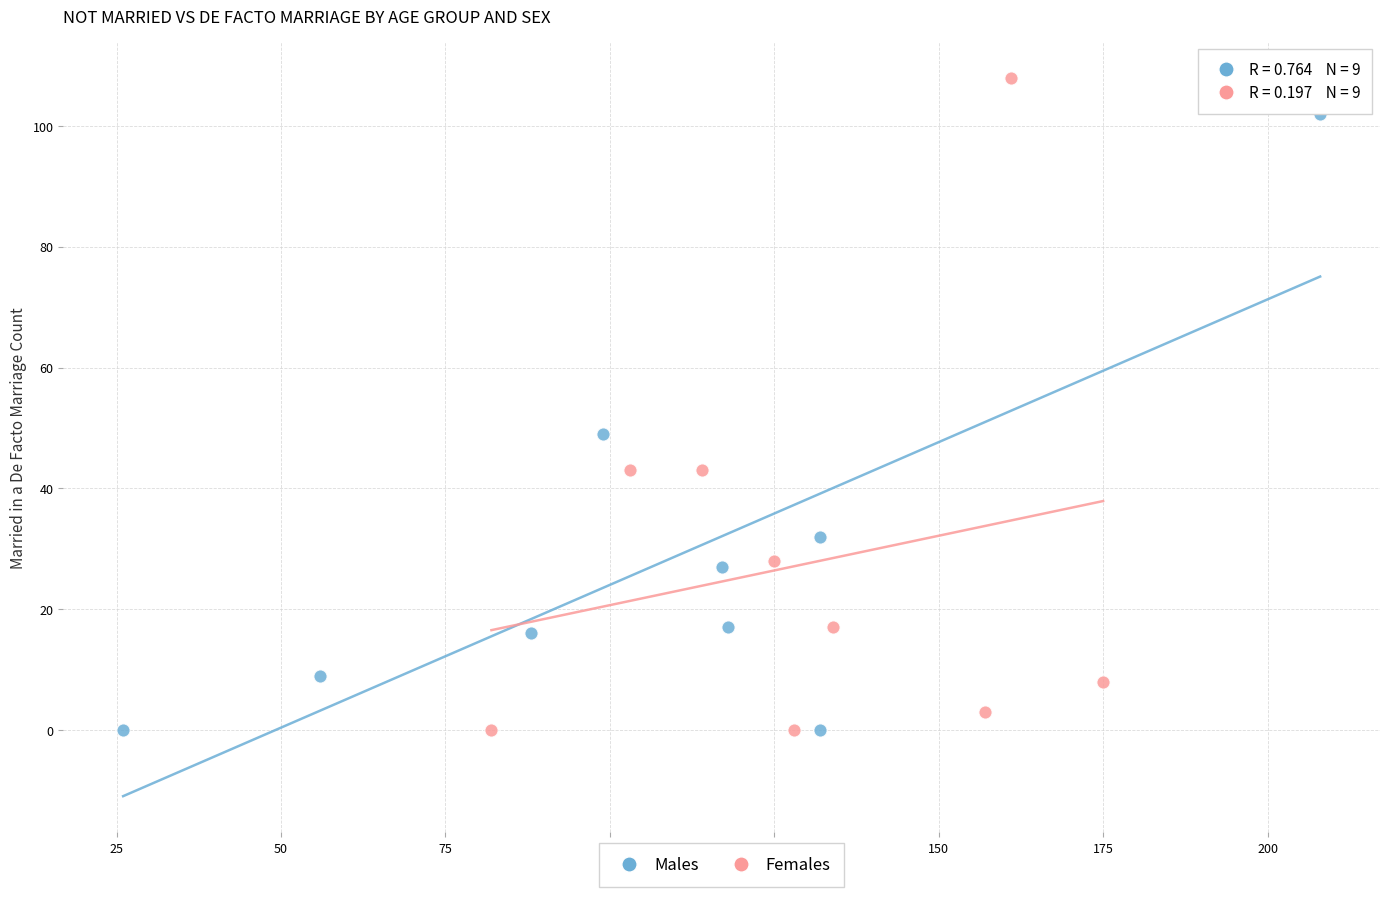

Which series has the widest spread of Y values?

Females